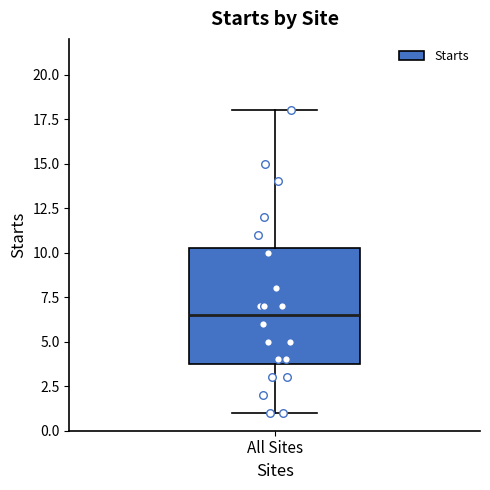

Read this box plot against the y-axis: the position of the median line, the range covered by the box, and the ends of both whiskers. The values are not printed on the chart, so give them approximately, as read against the axis.

median 6.5, box 4.0 to 10.5, whiskers 1.0 to 18.0